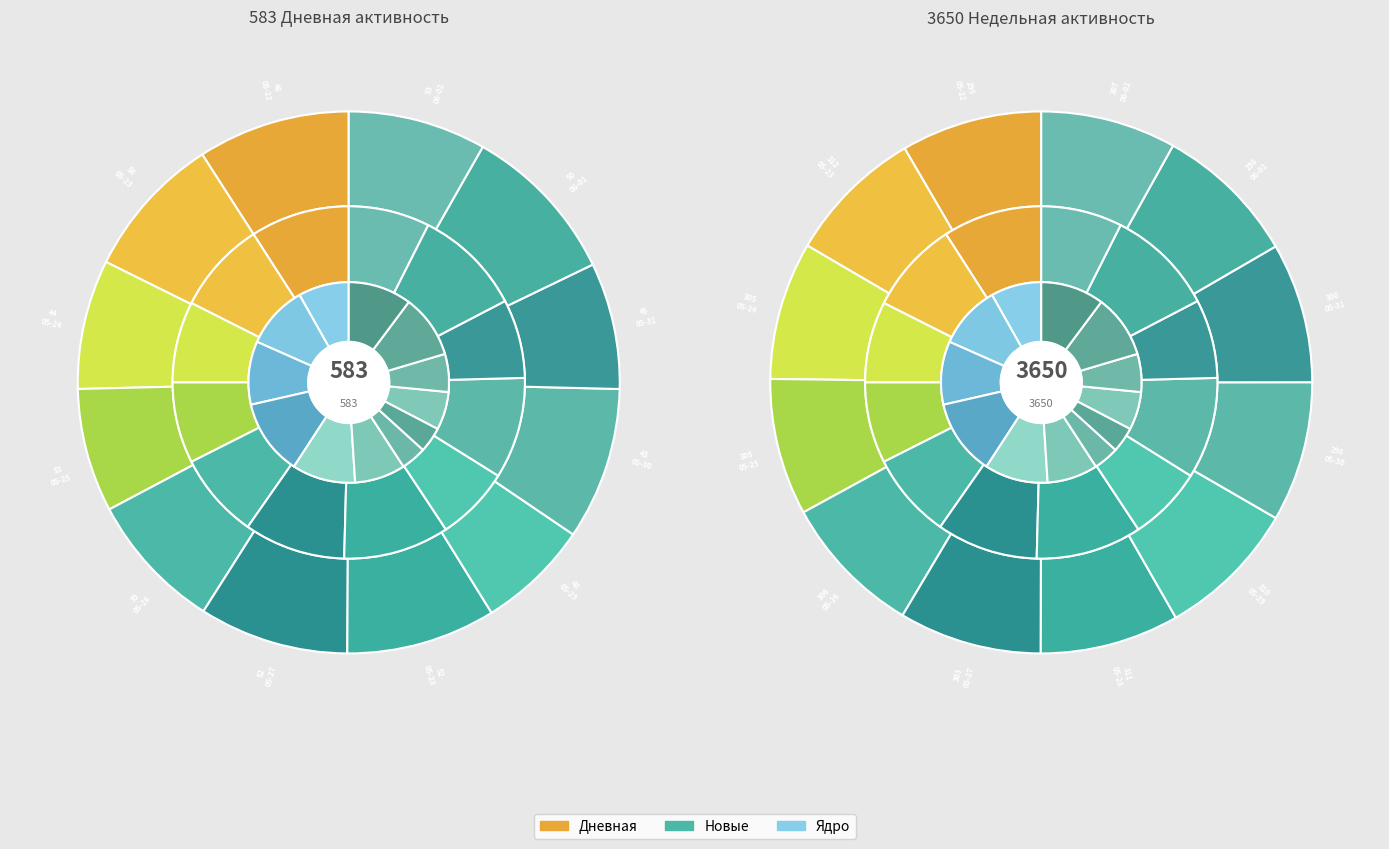

To the nearest percent, what is the difference between the largest and smallest slice percentages?

3%